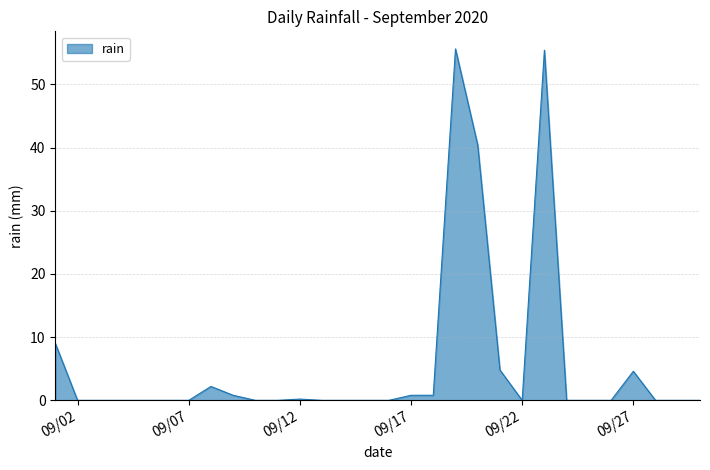

What is the difference between the maximum and minimum values?

55.6